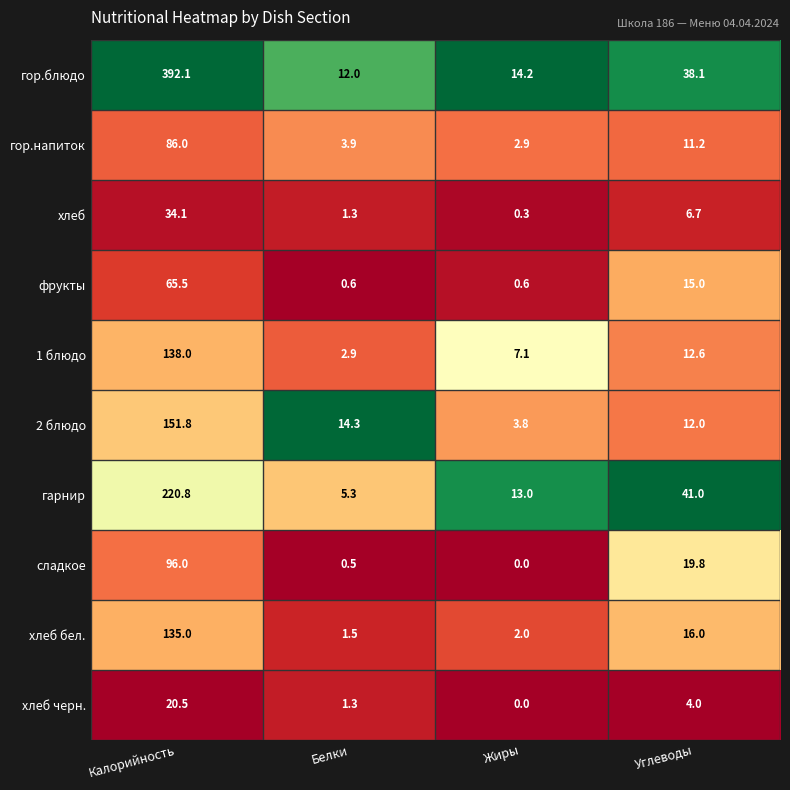

Where does the гор.блюдо series first go above 38?

Калорийность